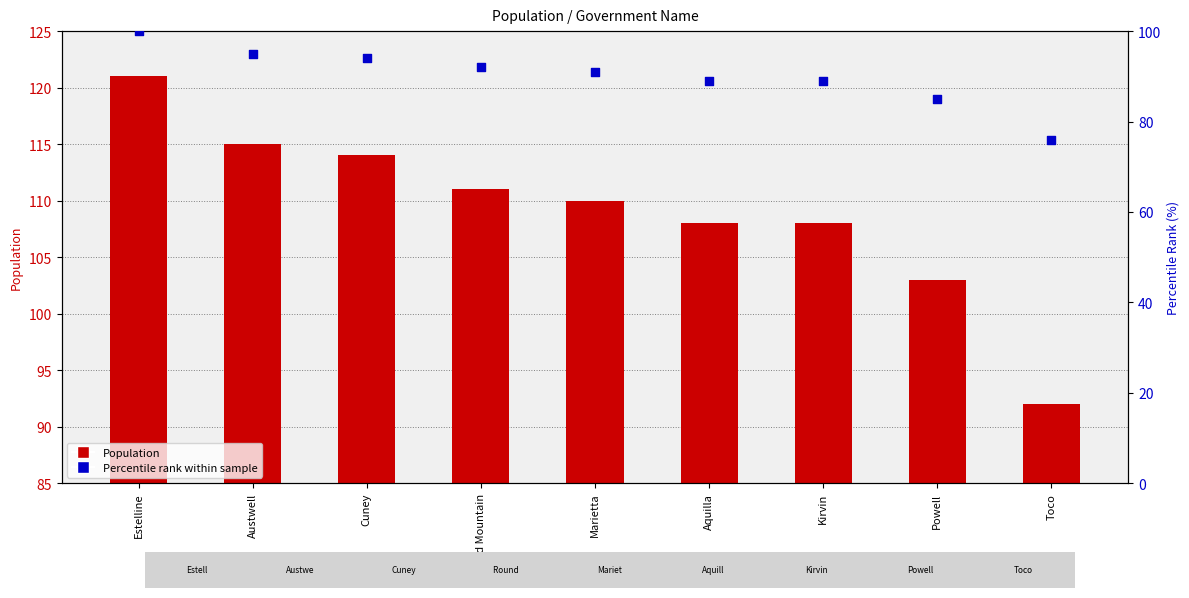

Is the value of Population at Estelline greater than the value of Percentile rank within sample at Toco?

Yes